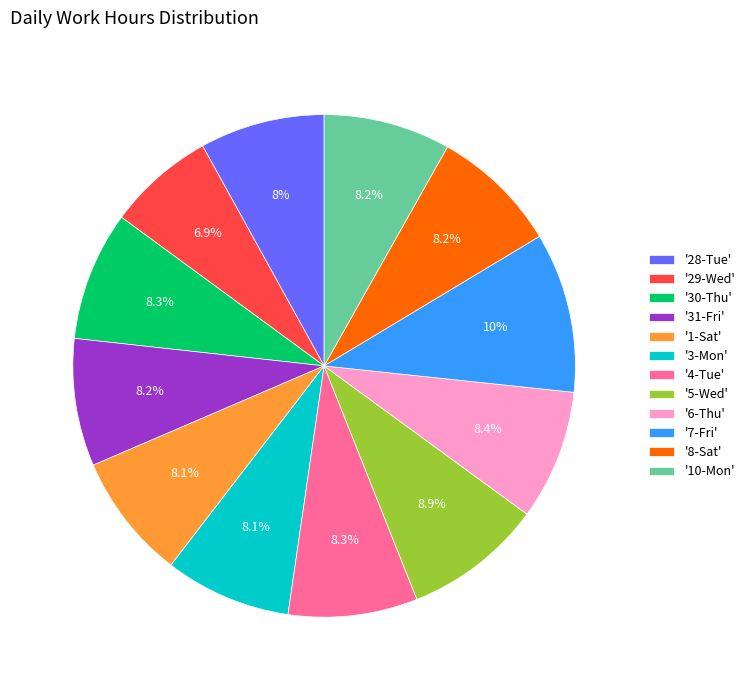

Which slice is the smallest?

'29-Wed'